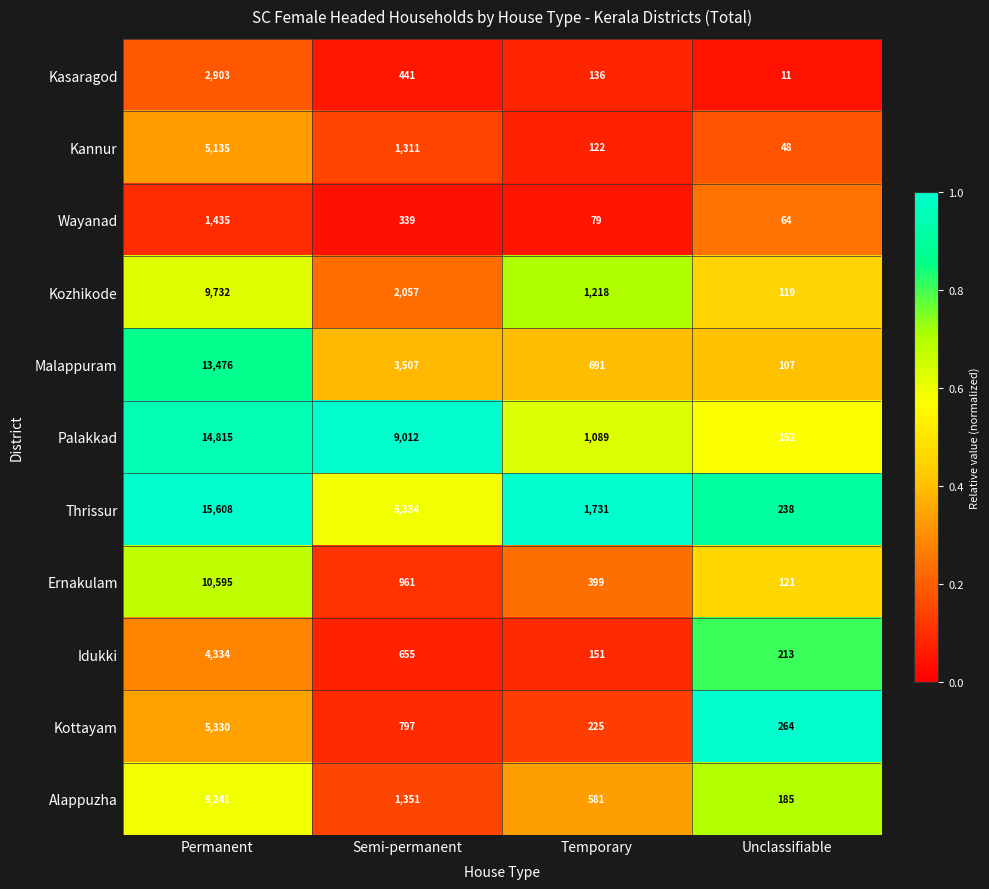

Is the value of Wayanad at Semi-permanent greater than the value of Kottayam at Temporary?

Yes